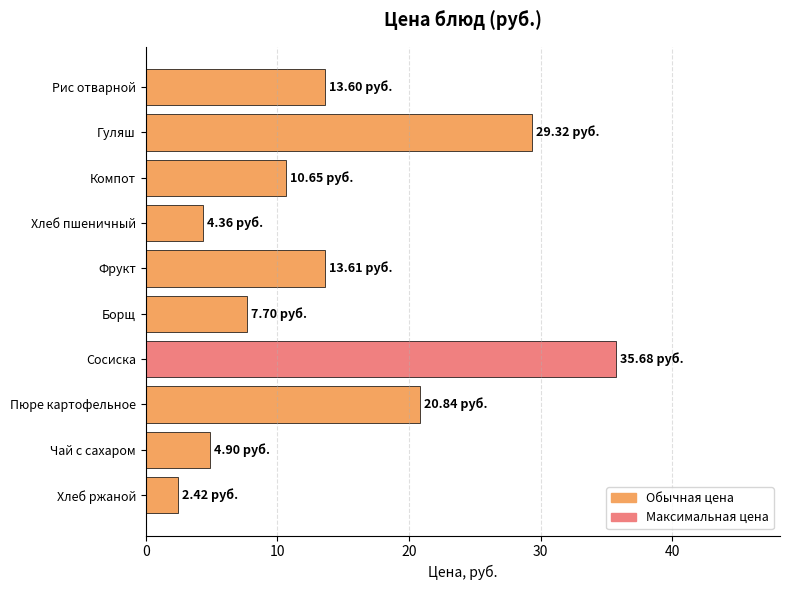

What is the difference between the maximum and minimum values?

33.3